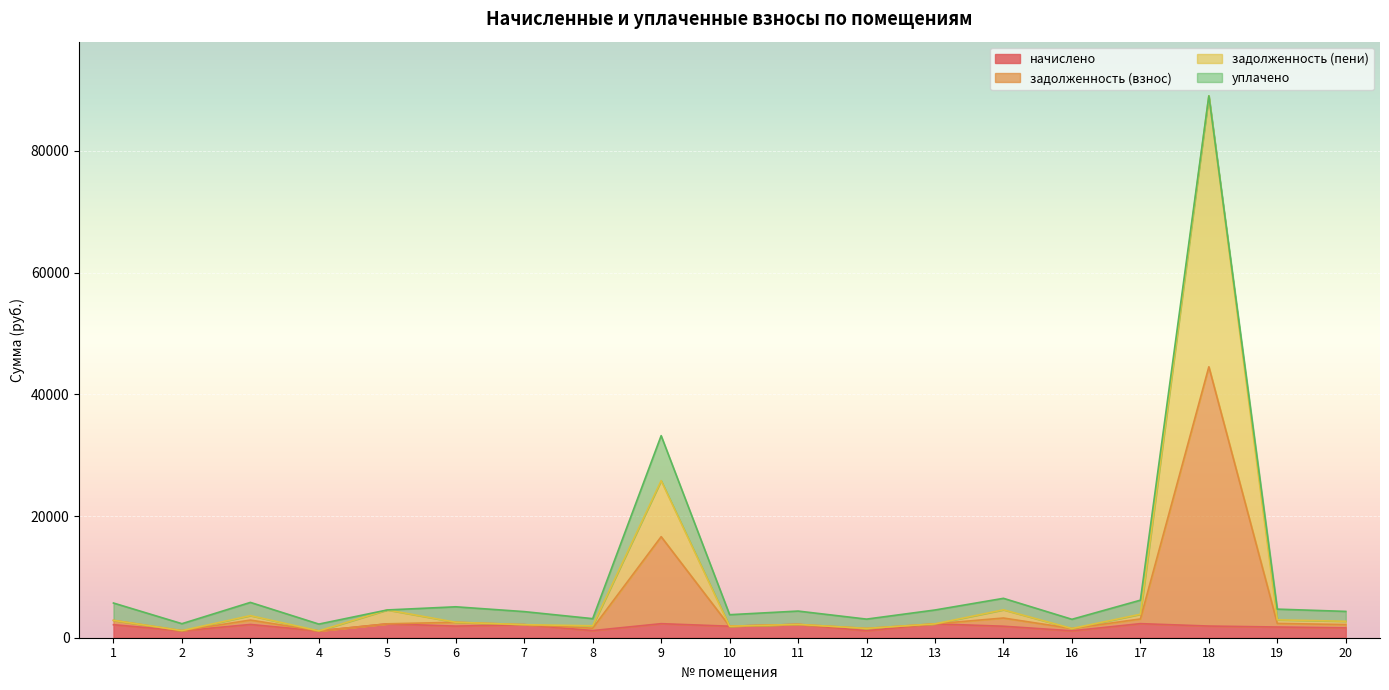

At which category is the sum across all series the highest?

18